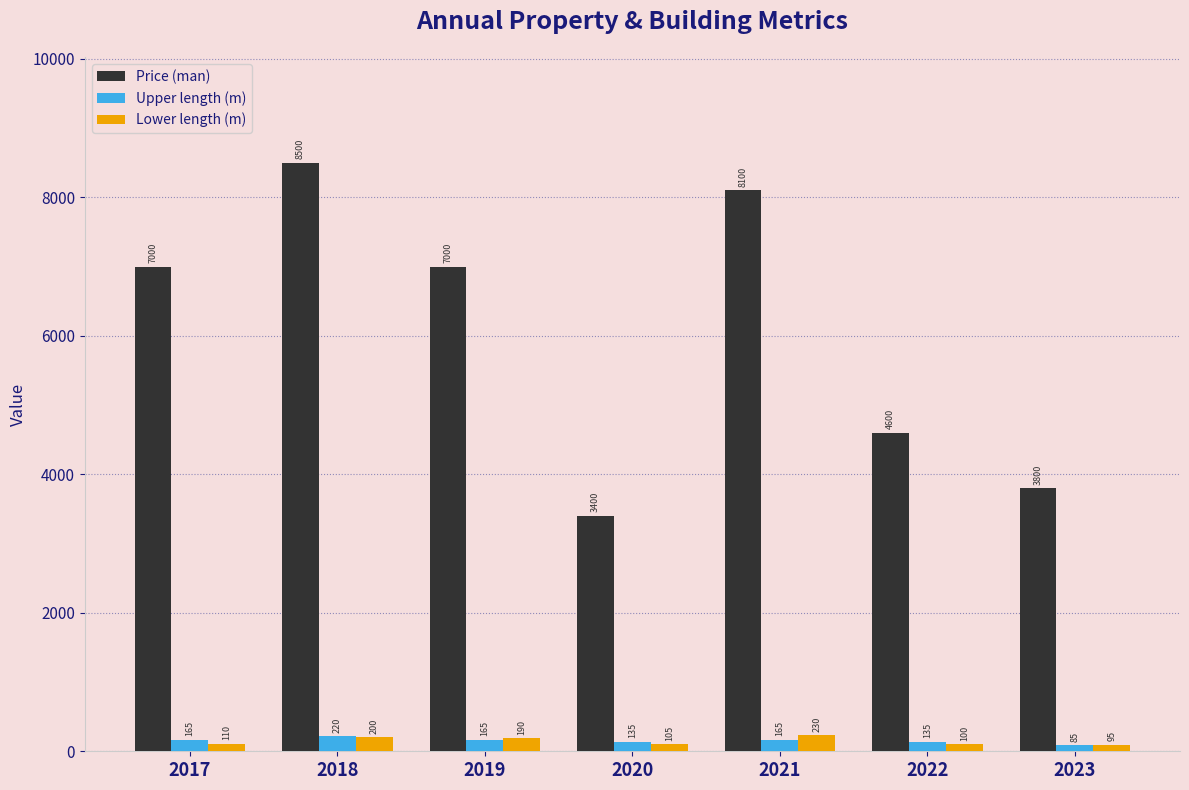

At how many categories does at least one series exceed 2476?

7